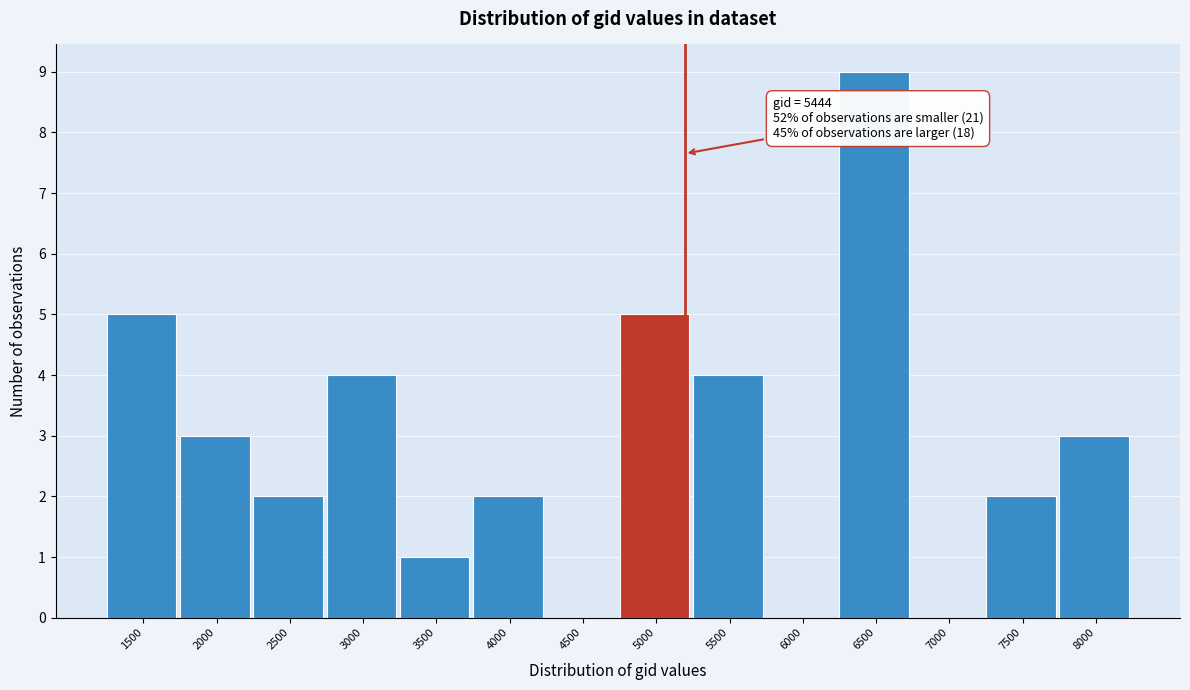

Reading left to right, extract all data points from this chart.

1500=5	2000=3	2500=2	3000=4	3500=1	4000=2	4500=0	5000=5	5500=4	6000=0	6500=9	7000=0	7500=2	8000=3